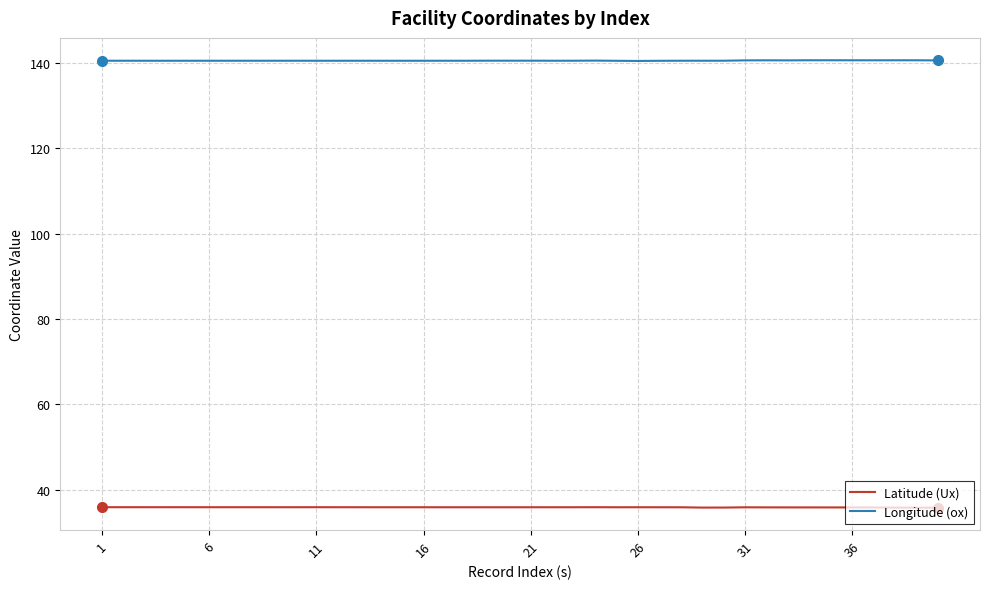

What is the greatest value displayed?

140.6